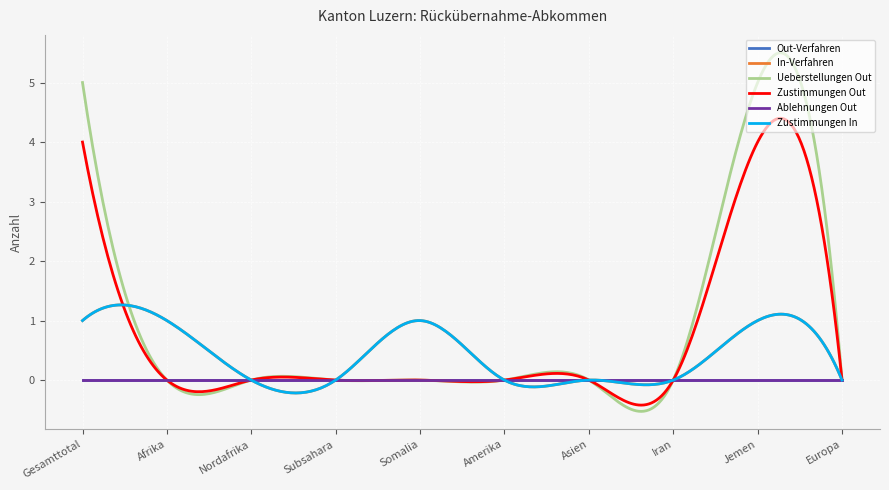

At which category is the sum across all series the highest?

Gesamttotal